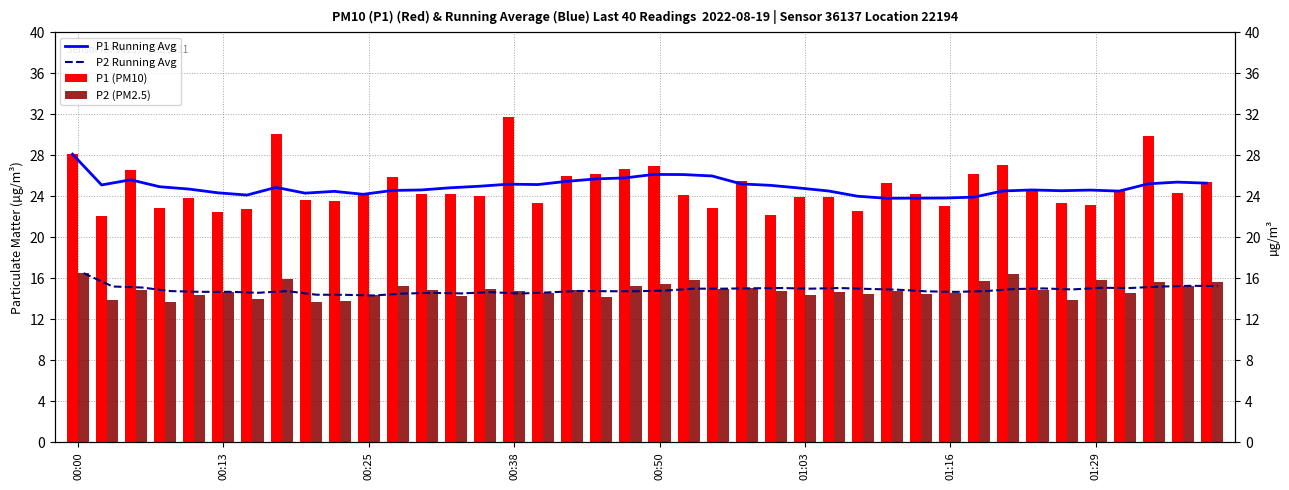

What is the total value across all series at 01:16?

76.1